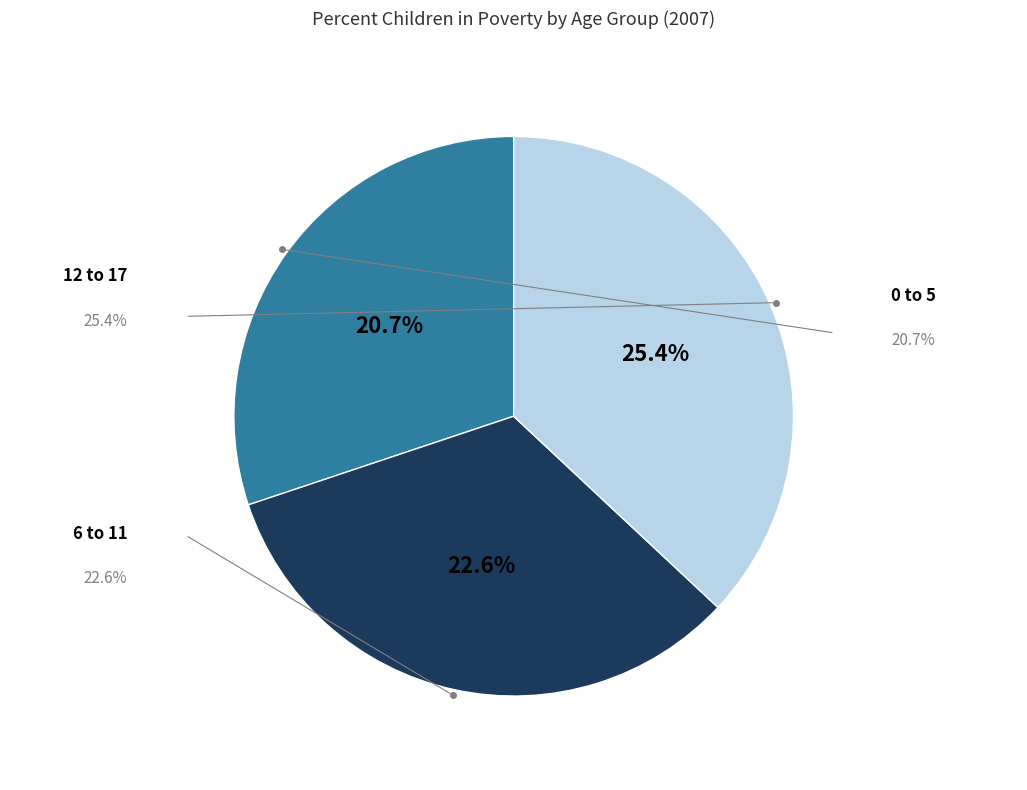

To the nearest percent, what is the average slice percentage?

33%